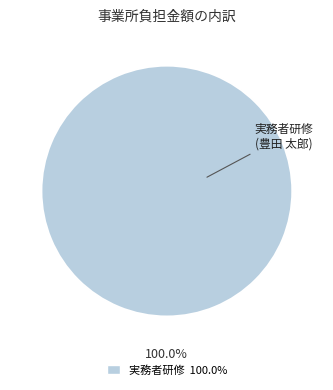

Does any single category account for the majority?

Yes